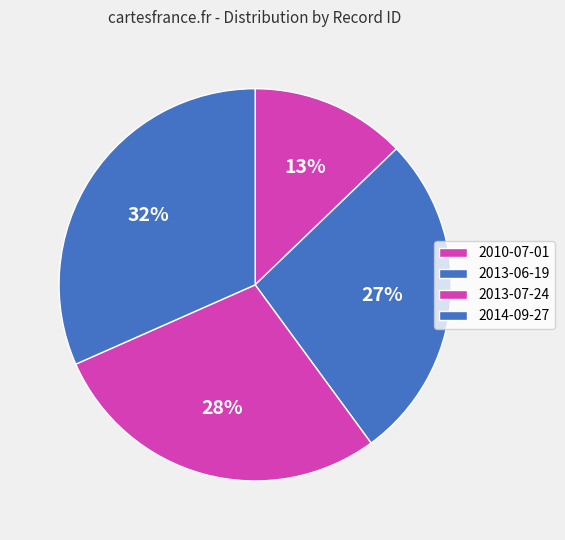

To the nearest percent, what is the average slice percentage?

25%